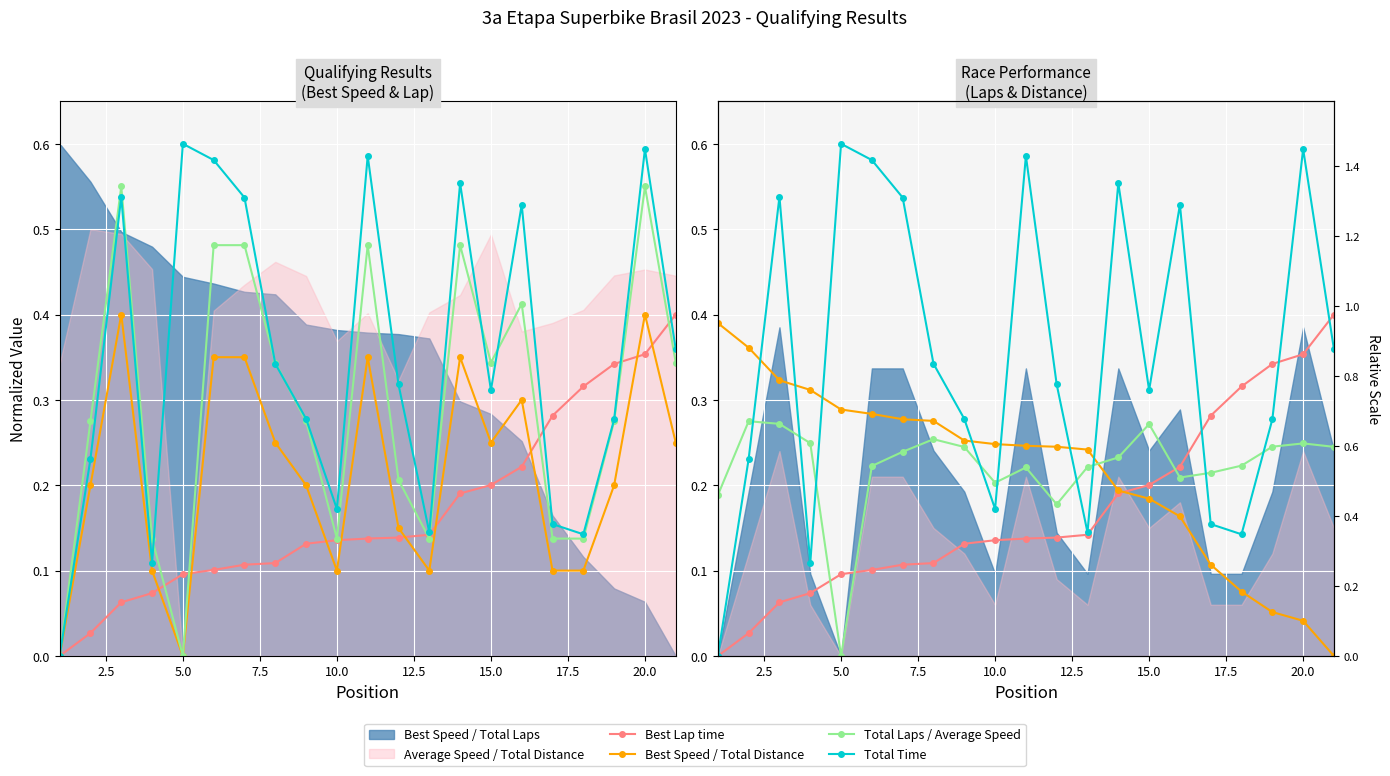

True or false: Total Laps and Average Speed intersect in this chart.

True